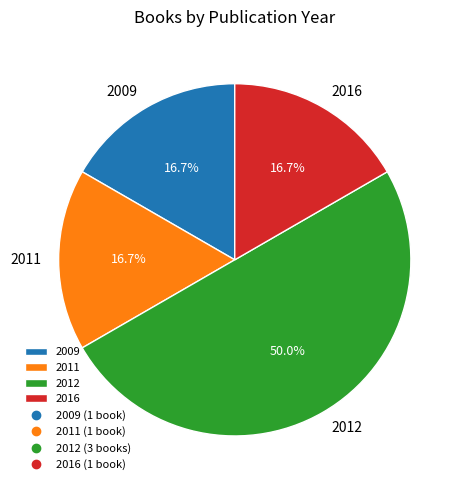

How much of the chart is everything except 2009?

83.3%